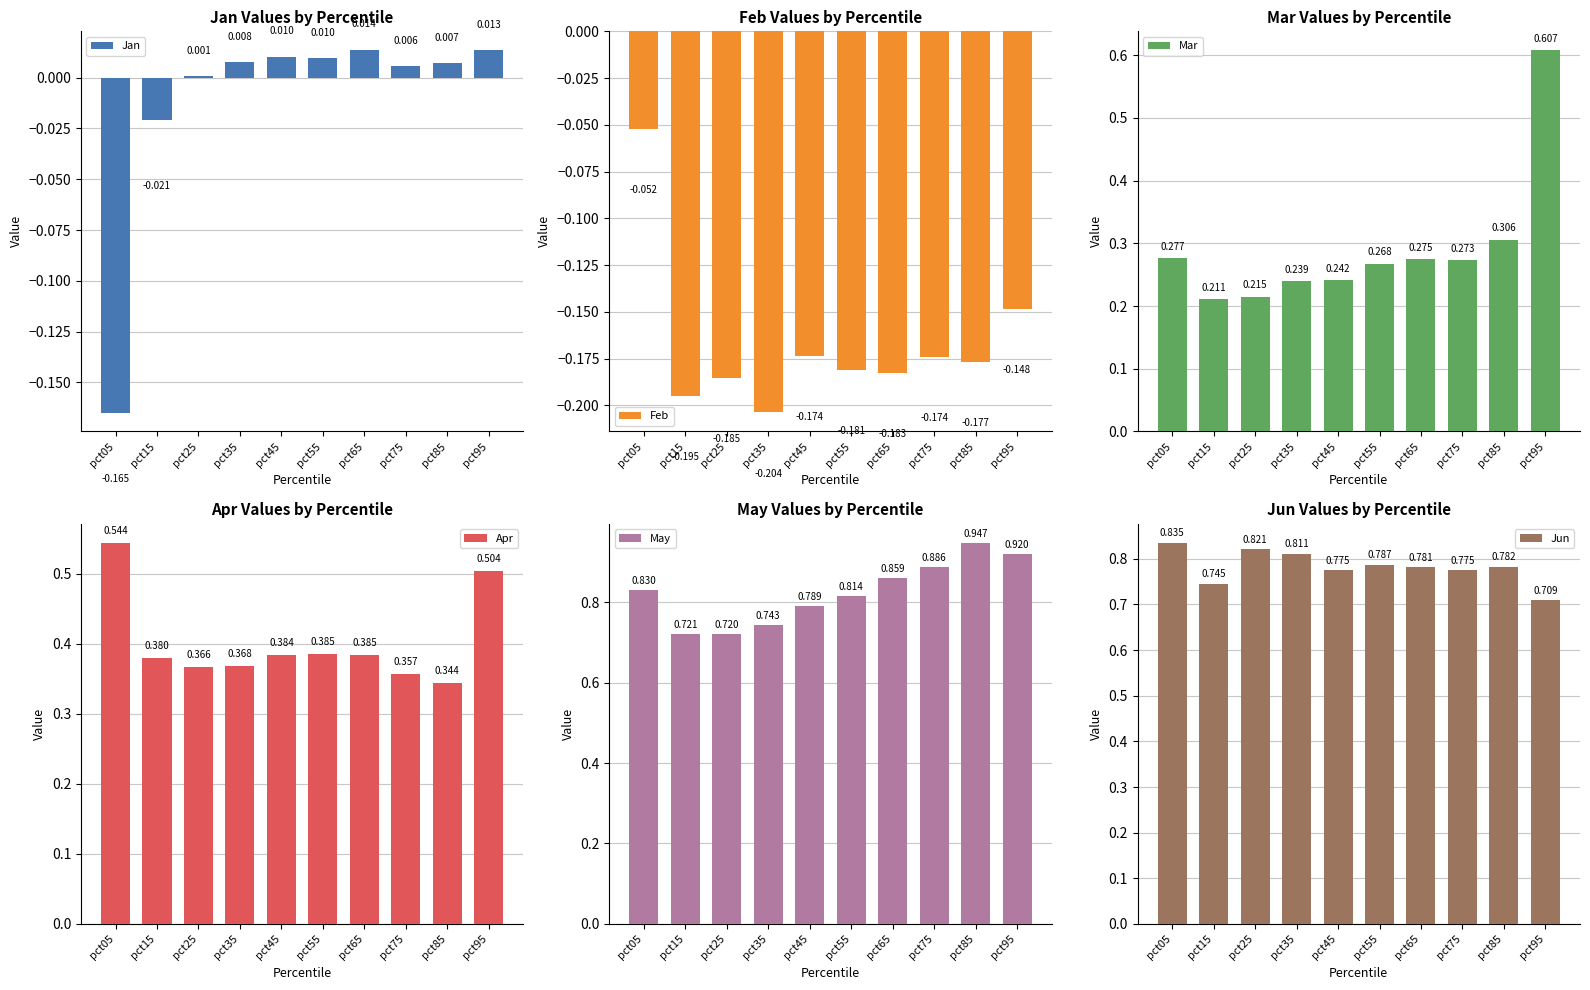

Which label corresponds to the smallest value in the chart?

pct35